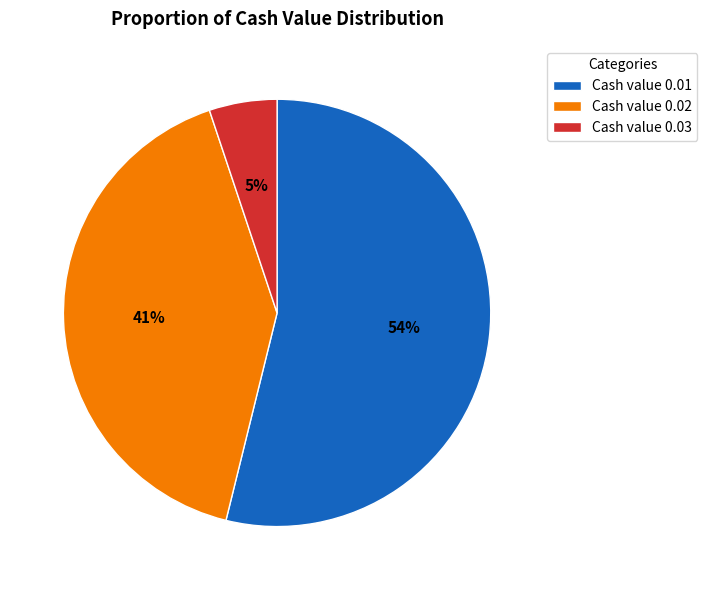

To the nearest percent, what portion does Cash value 0.03 represent?

5%